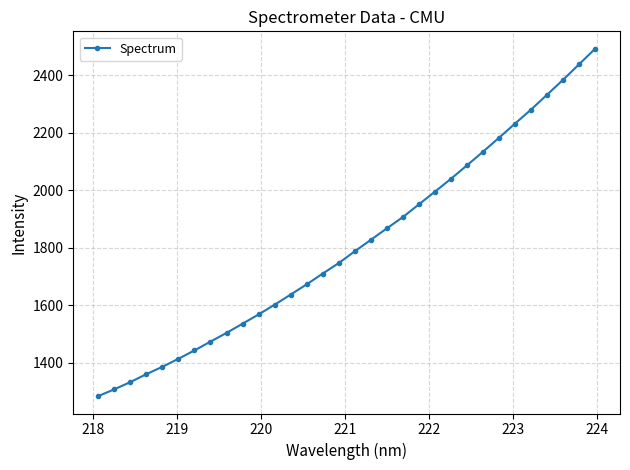

What is the difference between the second highest and minimum values?

1154.0